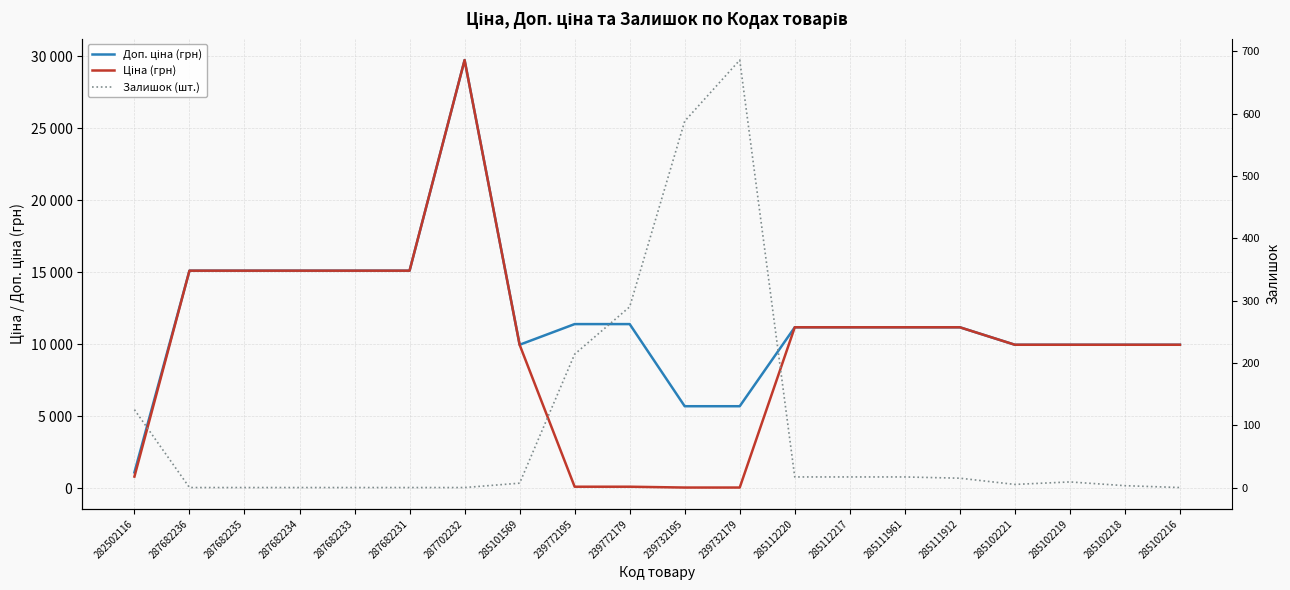

True or false: Доп. ціна (грн) has a value of 15058.5 at 285101569.

False